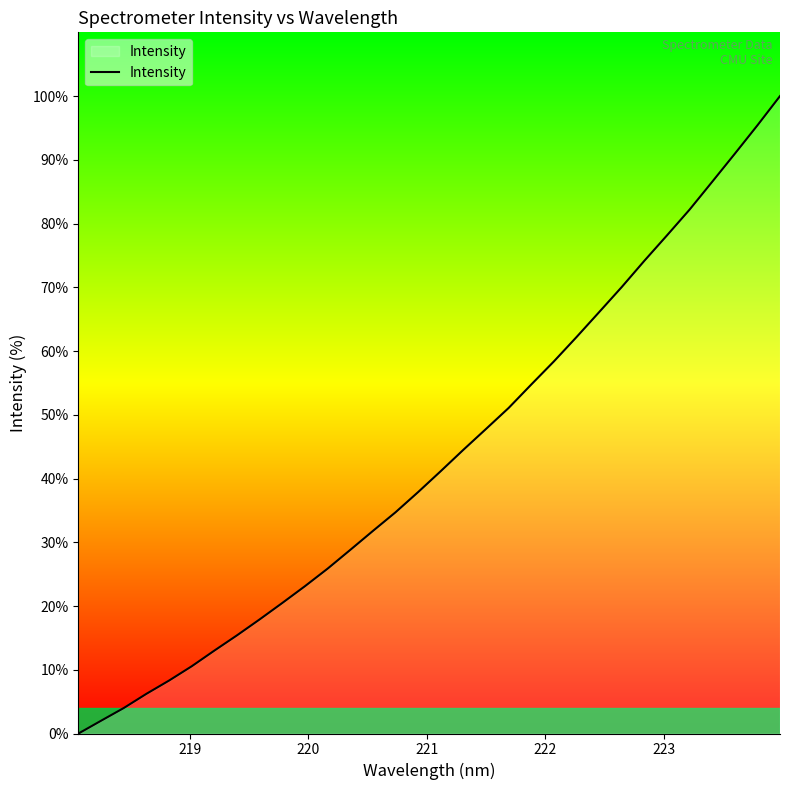

Reading left to right, transcribe all the data shown in this chart.

0.0	2.0	4.0	6.2	8.3	10.6	13.0	15.4	17.9	20.5	23.1	25.9	28.8	31.8	34.7	37.9	41.2	44.5	47.8	51.1	54.8	58.4	62.2	66.1	70.0	74.2	78.1	82.2	86.6	90.9	95.4	100.0